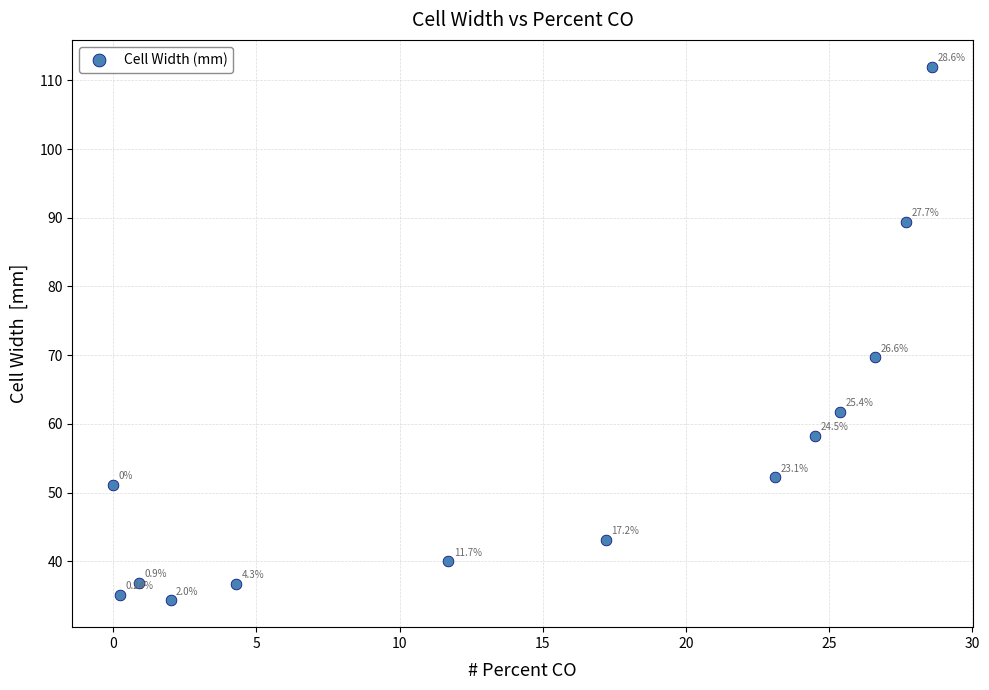

What is the range of X values (max minus min)?

28.6